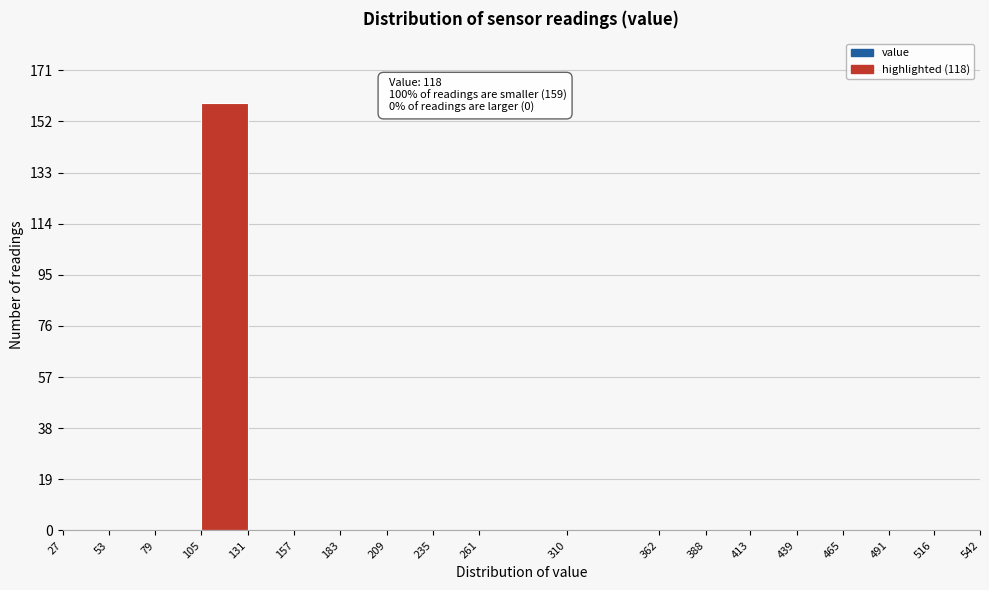

Over which range of the x-axis is the bar tallest?

105 to 131